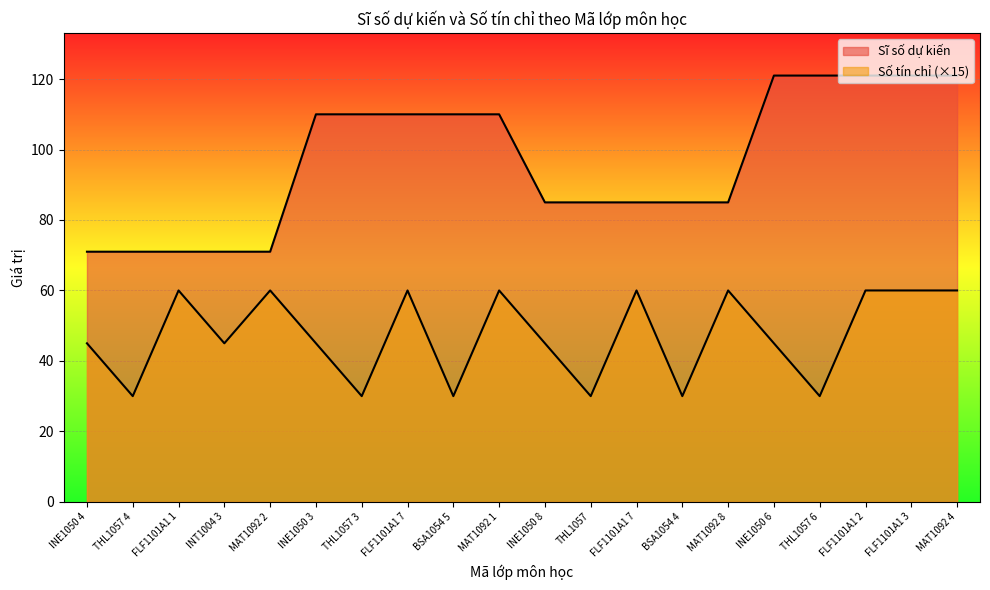

Where is Sĩ số dự kiến nearest to the value 96?

INE1050 8